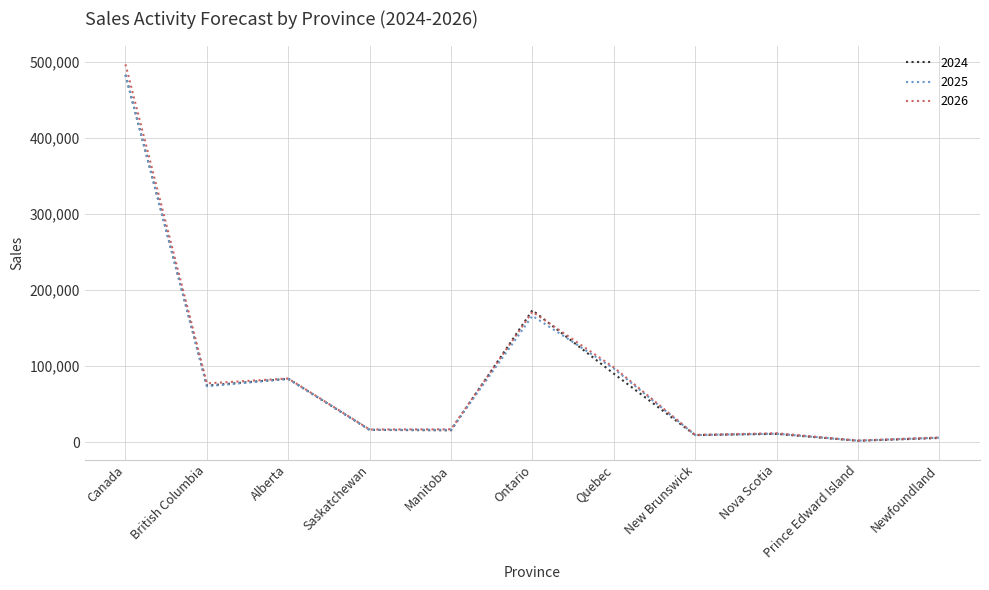

What is the sum of the 2026 values at Alberta and British Columbia?

161254.4